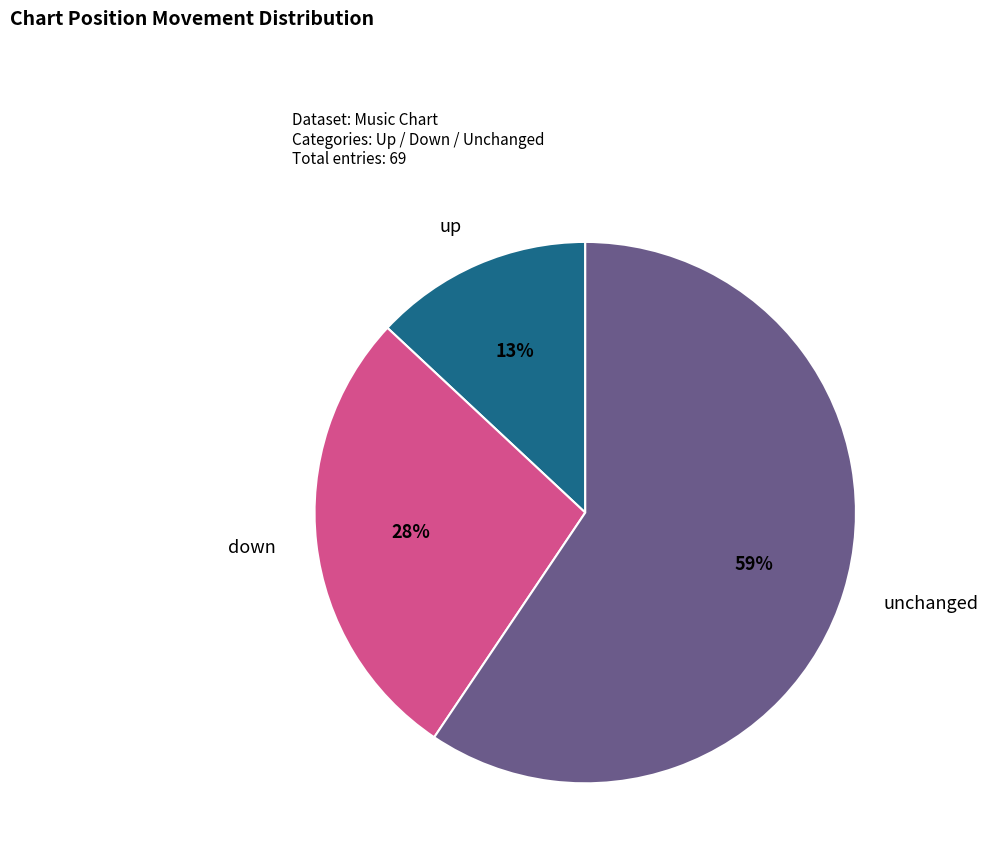

To the nearest percent, what is the difference between the largest and smallest slice percentages?

46%